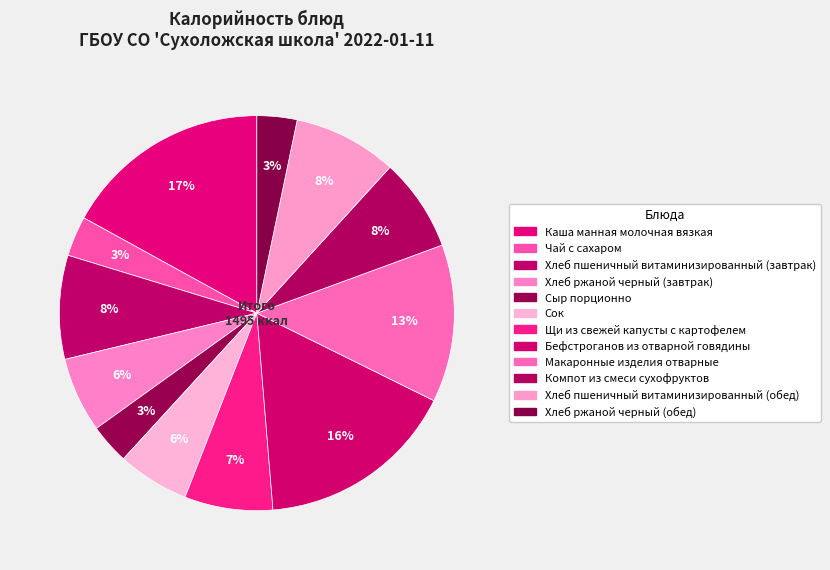

Count the number of slices in the pie.

12